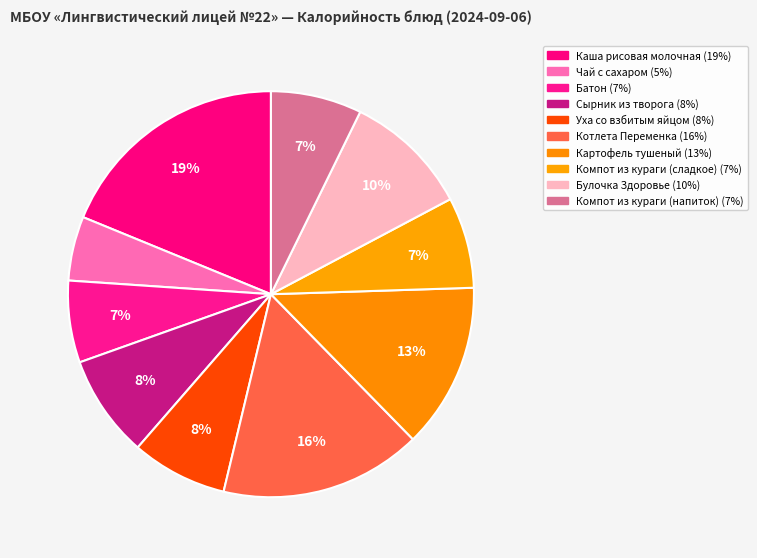

Rank the categories by value from lowest to highest.

Чай с сахаром, Батон, Компот из кураги (сладкое), Компот из кураги (напиток), Уха со взбитым яйцом, Сырник из творога, Булочка Здоровье, Картофель тушеный, Котлета Переменка, Каша рисовая молочная